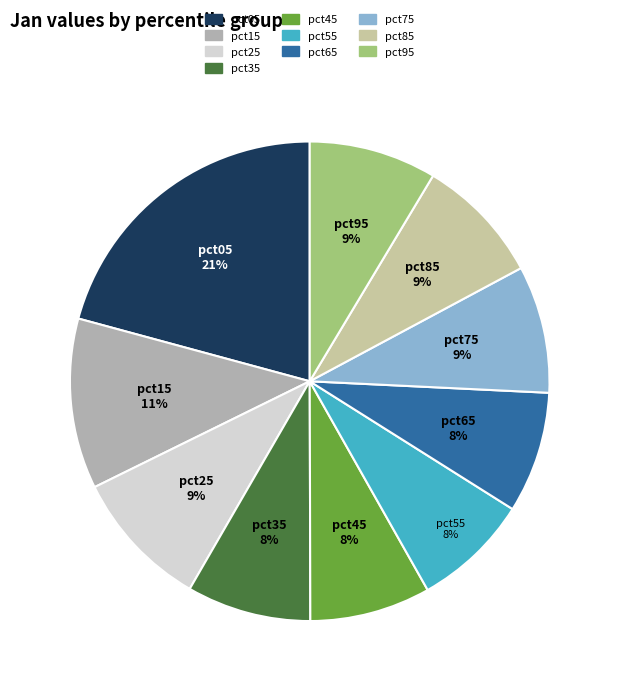

Which slice is the largest?

pct05